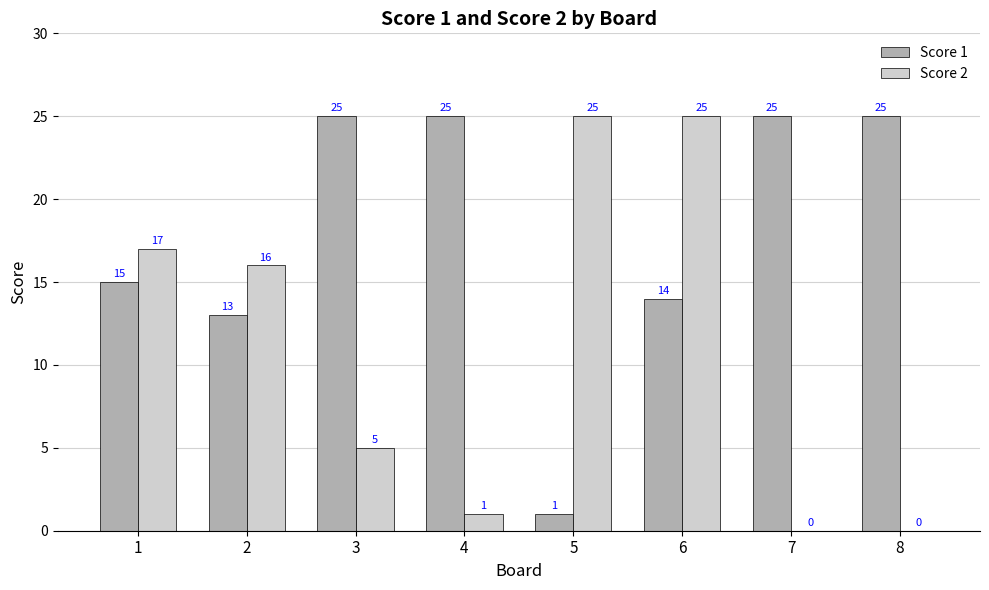

Which series changed the most between 4 and 6?

Score 2